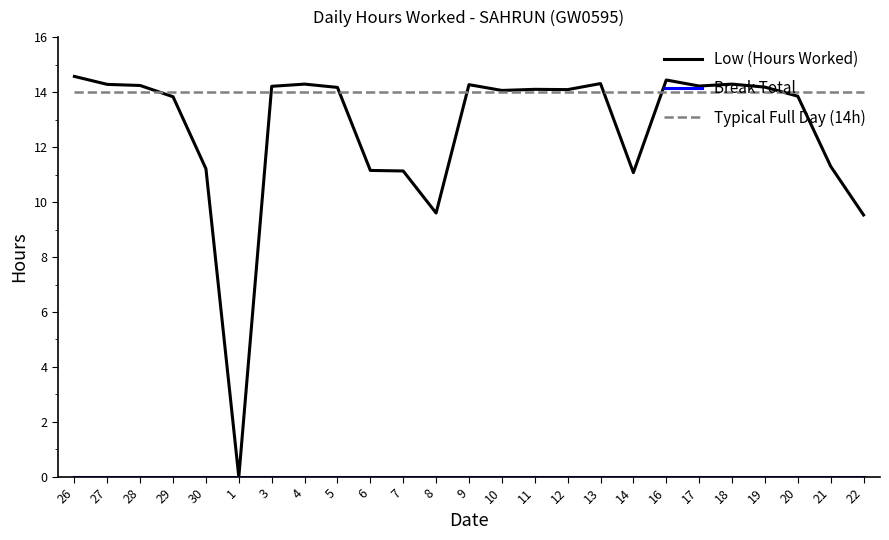

True or false: Typical Full Day (14h) has a value of 14.0 at 16.

True